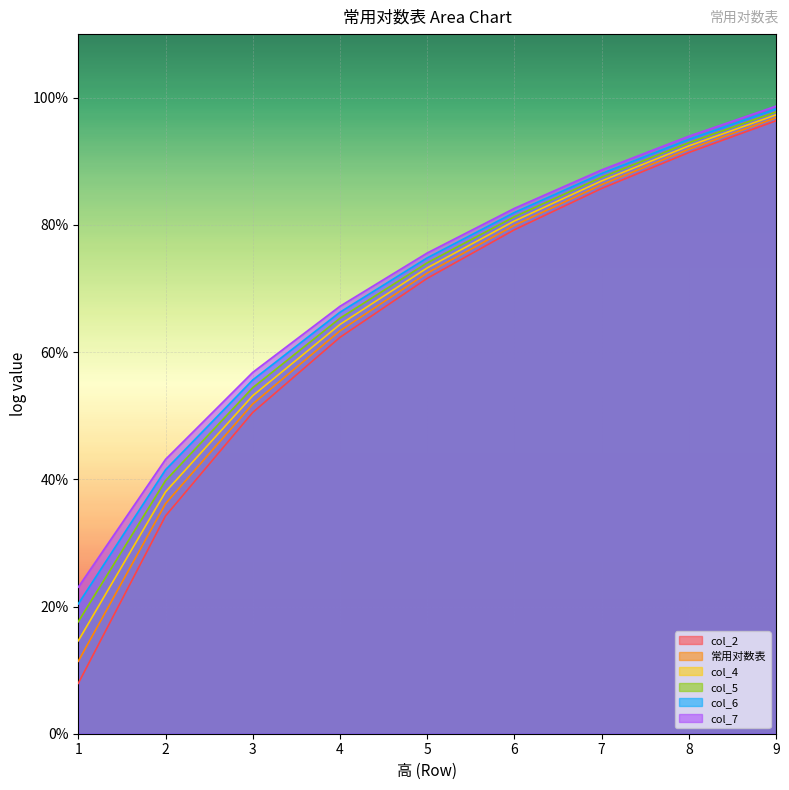

Does the chart display data point markers on the line(s)?

No